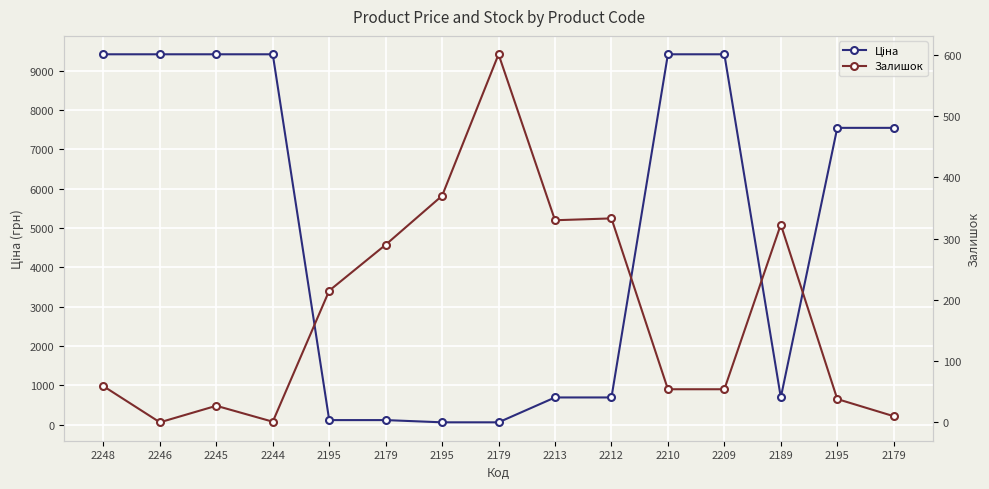

Reading left to right, transcribe all the data shown in this chart.

Ціна: 2248=9416.9	2246=9416.9	2245=9416.9	2244=9416.9	2195=113.3	2179=113.3	2195=56.7	2179=56.7	2213=689.1	2212=689.1	2210=9416.9	2209=9416.9	2189=689.1	2195=7545.9	2179=7545.9
Залишок: 2248=59.0	2246=0.0	2245=27.0	2244=1.0	2195=215.0	2179=290.0	2195=370.0	2179=601.0	2213=330.0	2212=333.0	2210=54.0	2209=54.0	2189=323.0	2195=38.0	2179=10.0